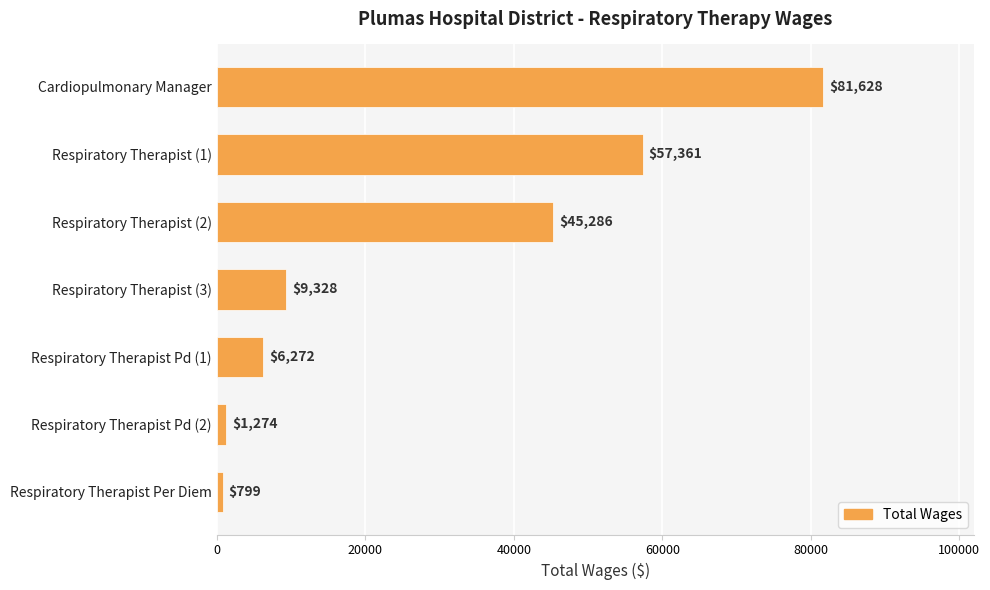

Between Respiratory Therapist (3) and Respiratory Therapist (1), which is larger?

Respiratory Therapist (1)